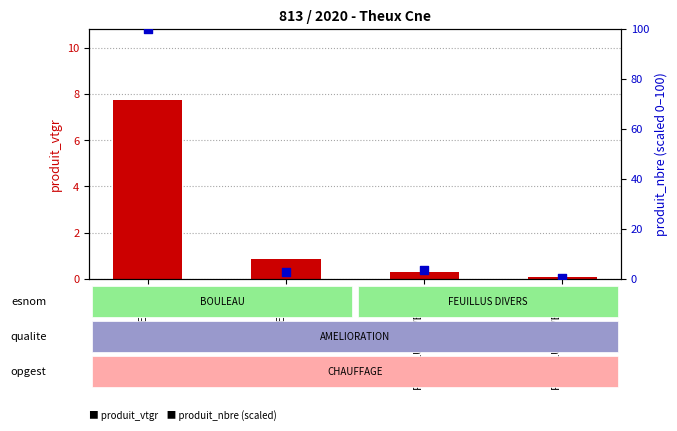

Which series contains the lowest Y value?

produit_vtgr